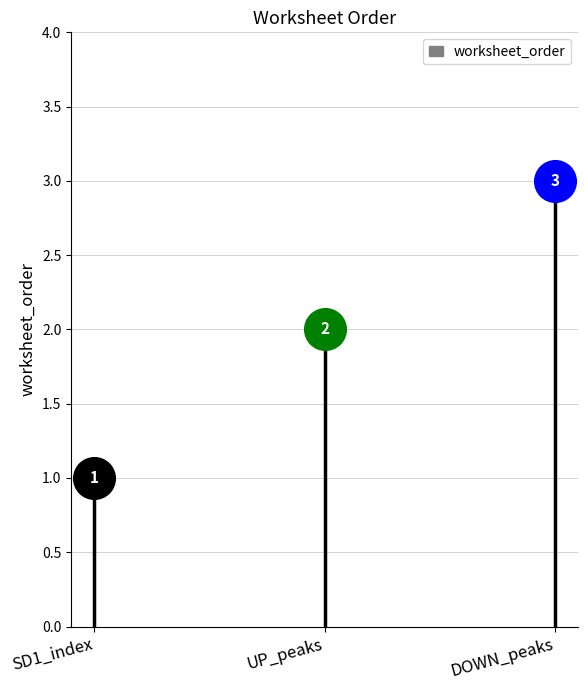

Approximately how many times larger is the value at DOWN_peaks compared to SD1_index?

3.0